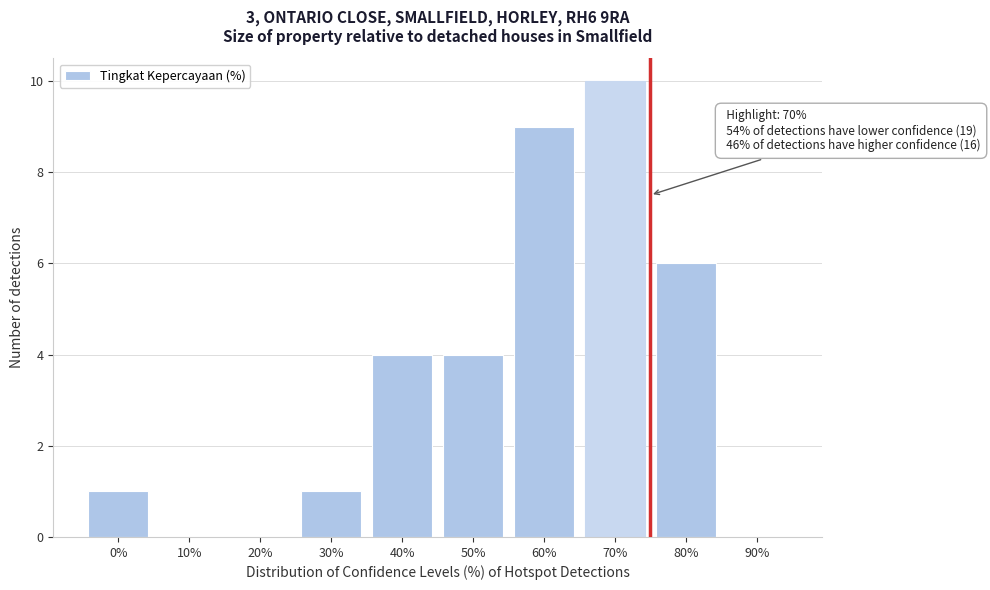

Reading right to left, transcribe all the data shown in this chart.

90%=0	80%=6	70%=10	60%=9	50%=4	40%=4	30%=1	20%=0	10%=0	0%=1